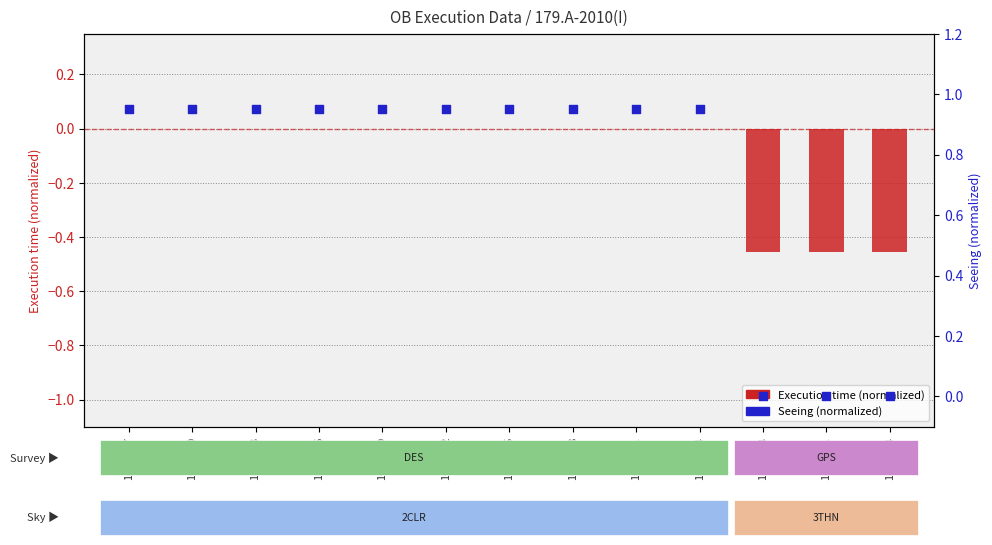

Which series reaches the maximum Y coordinate?

Seeing (normalized)